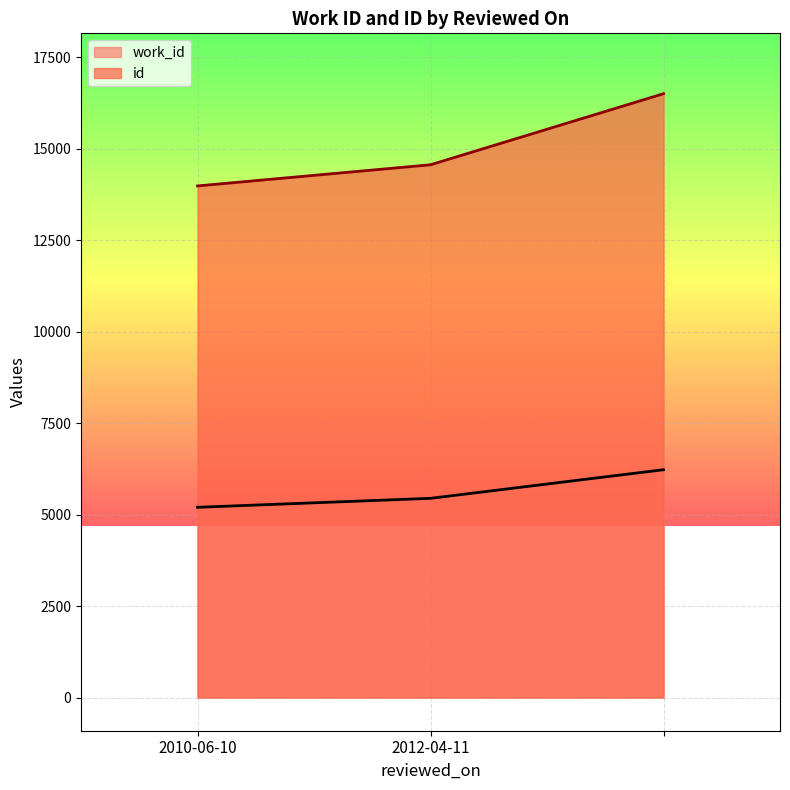

How many data points in work_id are above 5443?

1